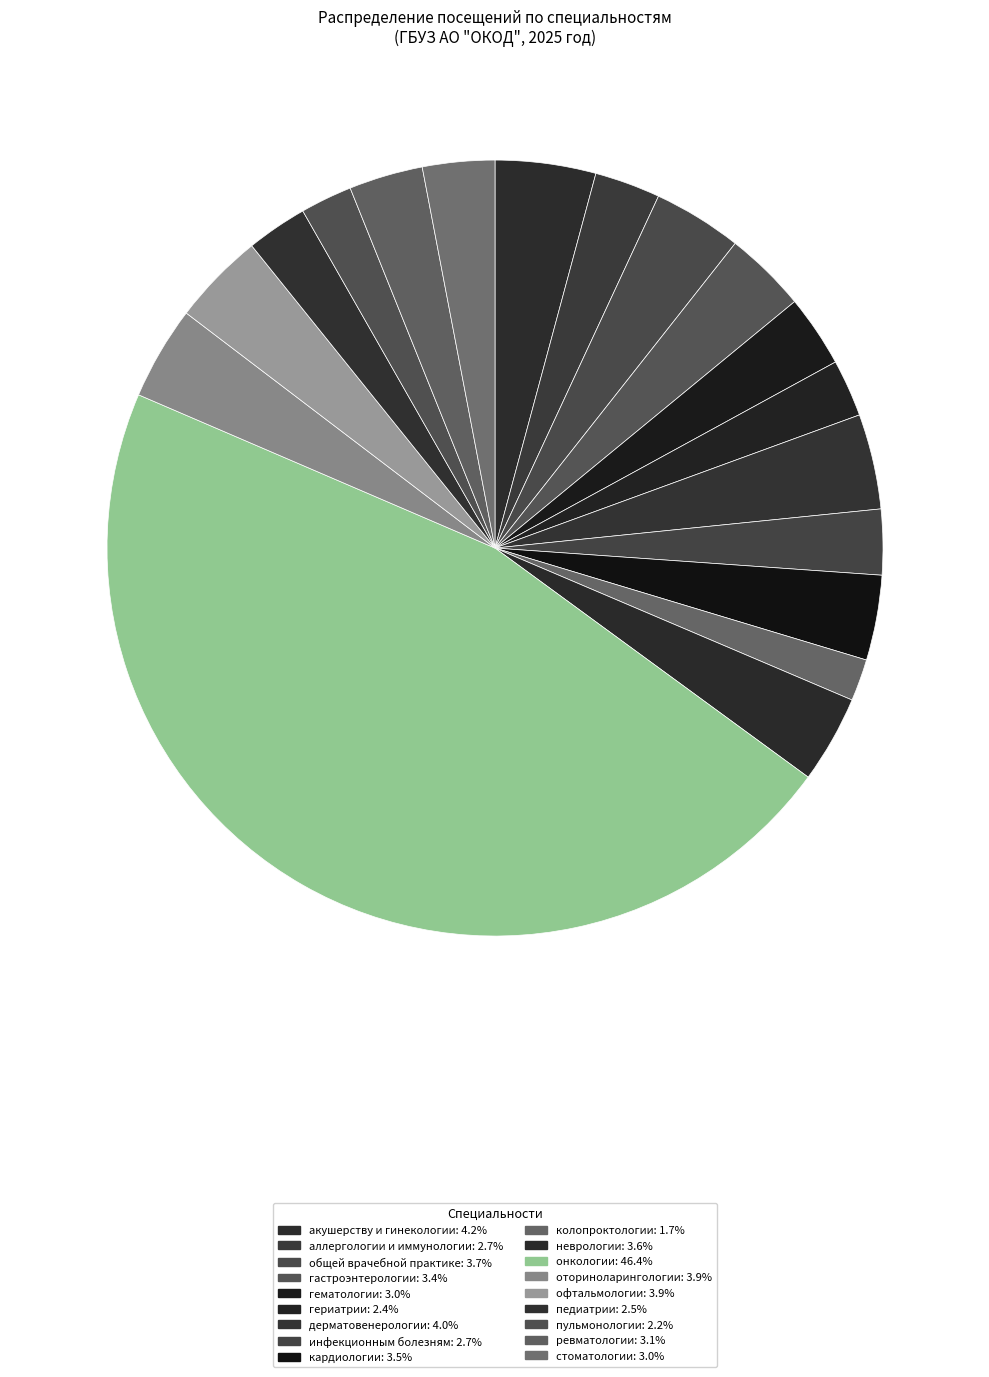

Combined, do неврологии and кардиологии account for over 50%?

No